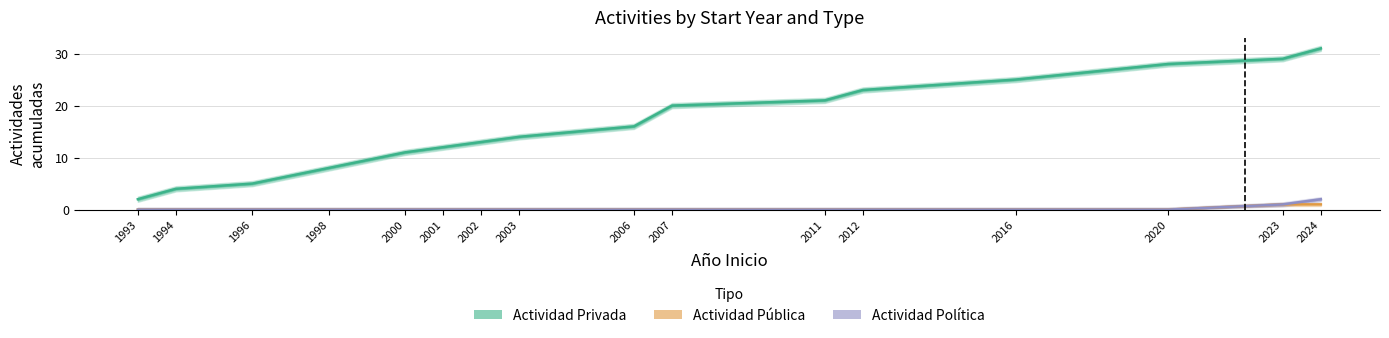

True or false: Actividad Privada and Actividad Política cross at least once.

False